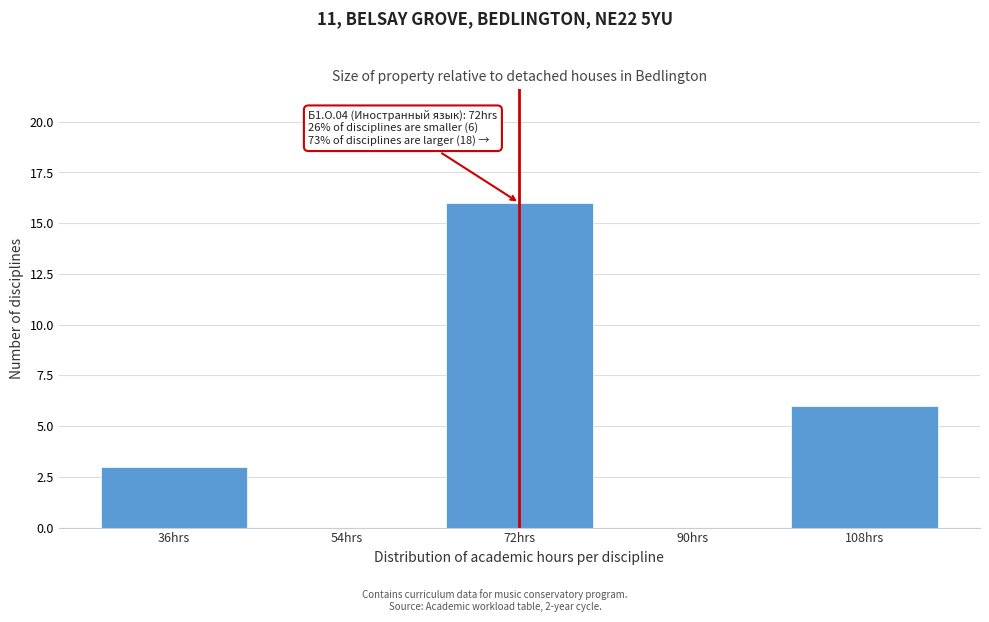

Which range on the x-axis has the tallest bar?

63 to 81